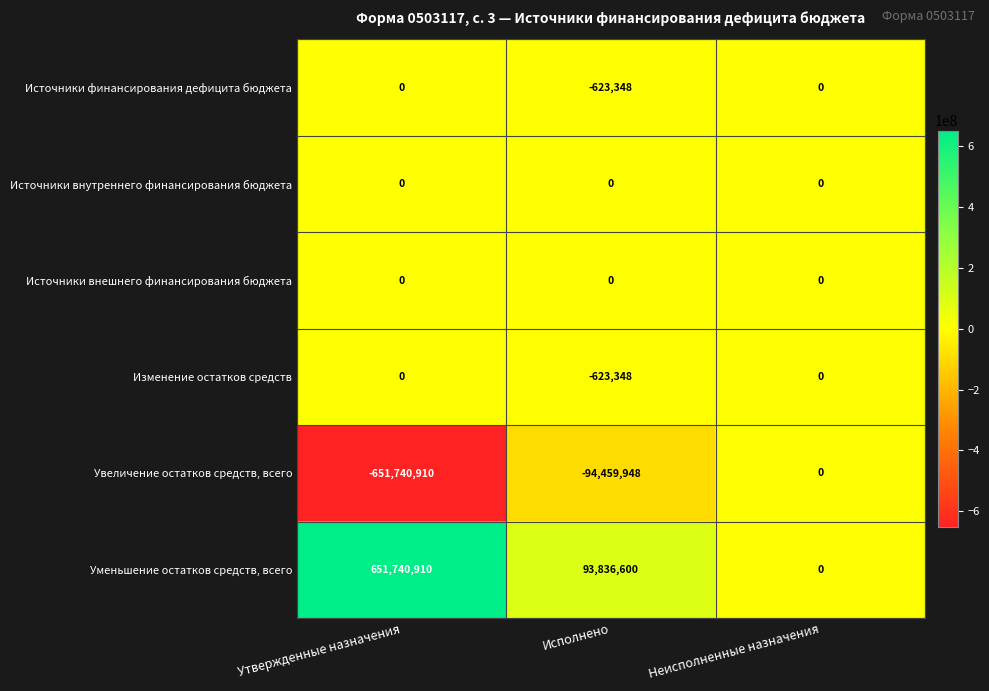

What is the average value of the Источники финансирования дефицита бюджета series?

-207783